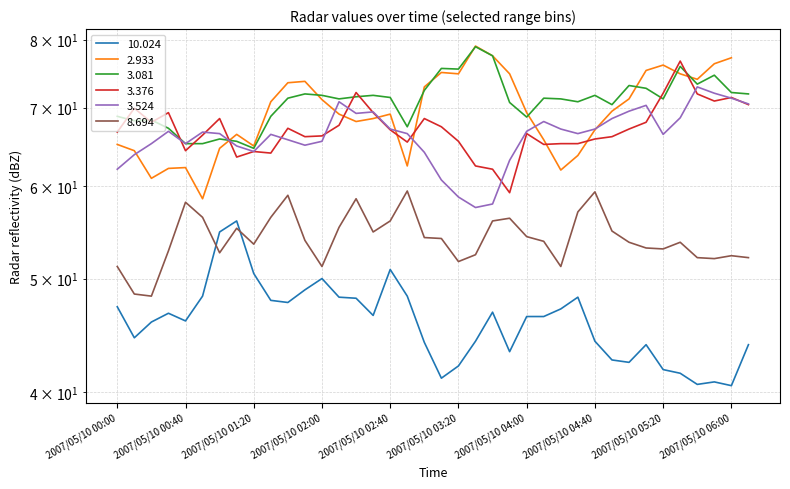

What is the label of the 6th point from the right?

2007/05/10 05:20